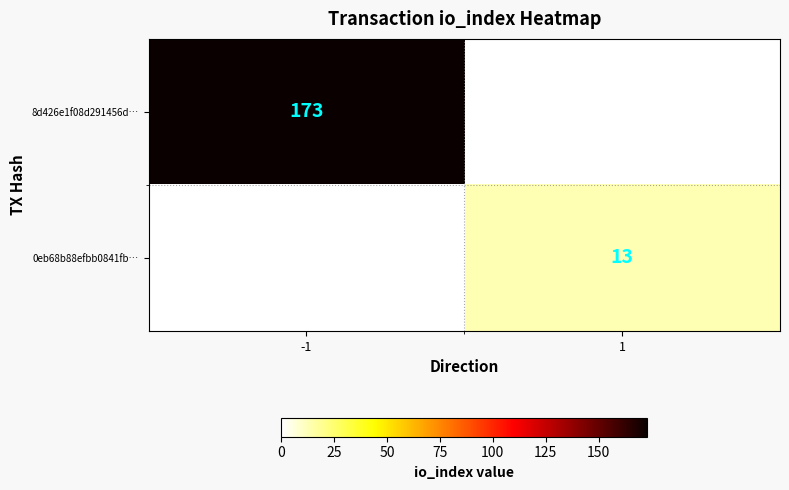

Is it true that 8d426e1f08d291456d… equals 173 at -1?

True